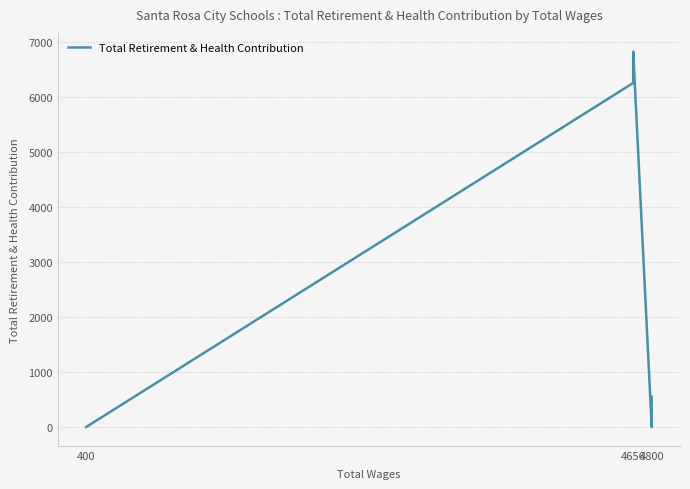

What is the difference between the second highest and minimum values?

6253